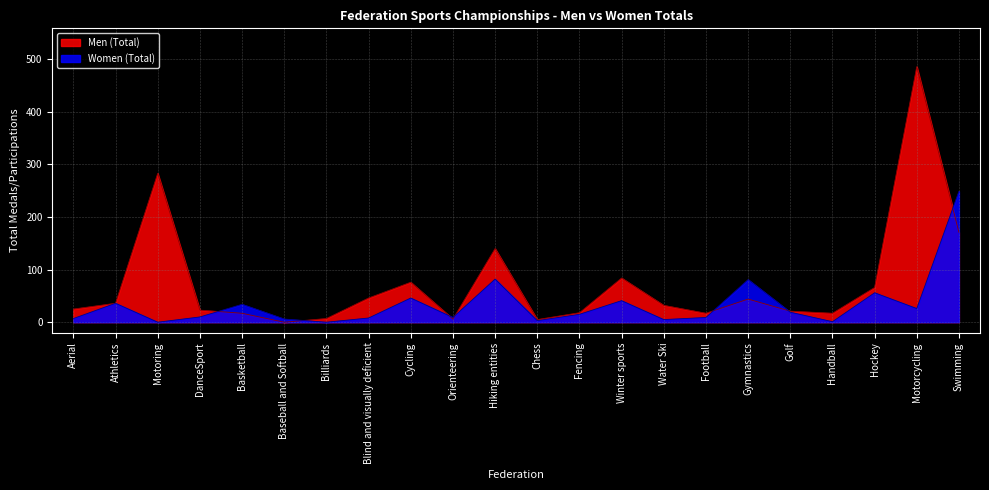

How many values in the Women (Total) series are below 15?

11